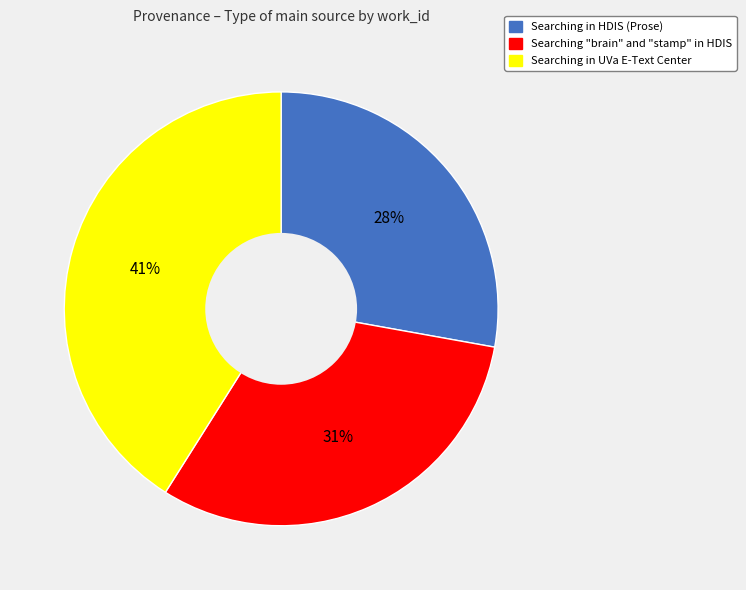

How many segments does this pie chart have?

3